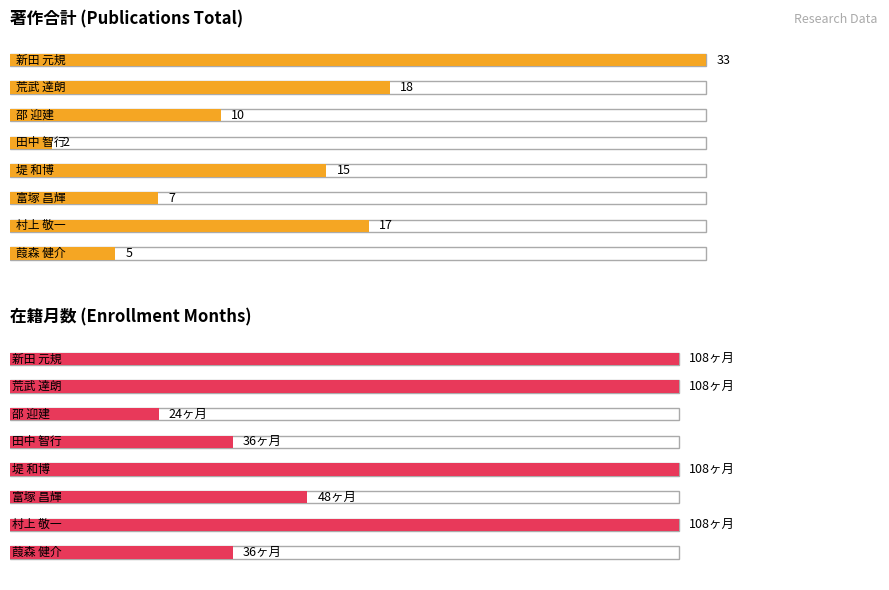

The value at 堤 和博 is 6. True or false?

False